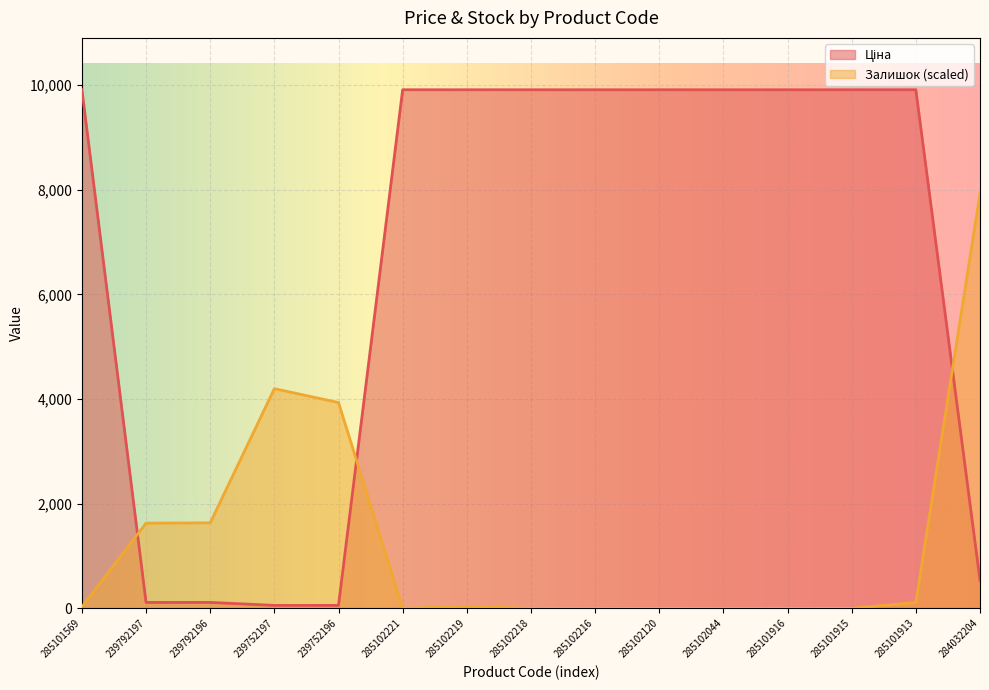

How many intersections are there between Залишок and Ціна?

3